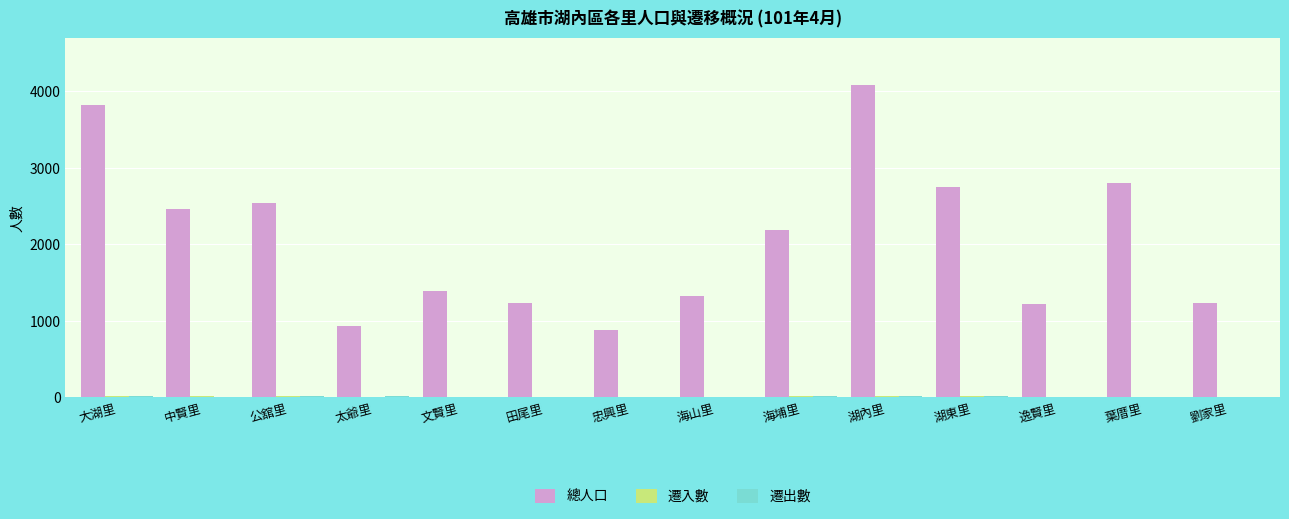

Which series has the largest total across all categories?

總人口